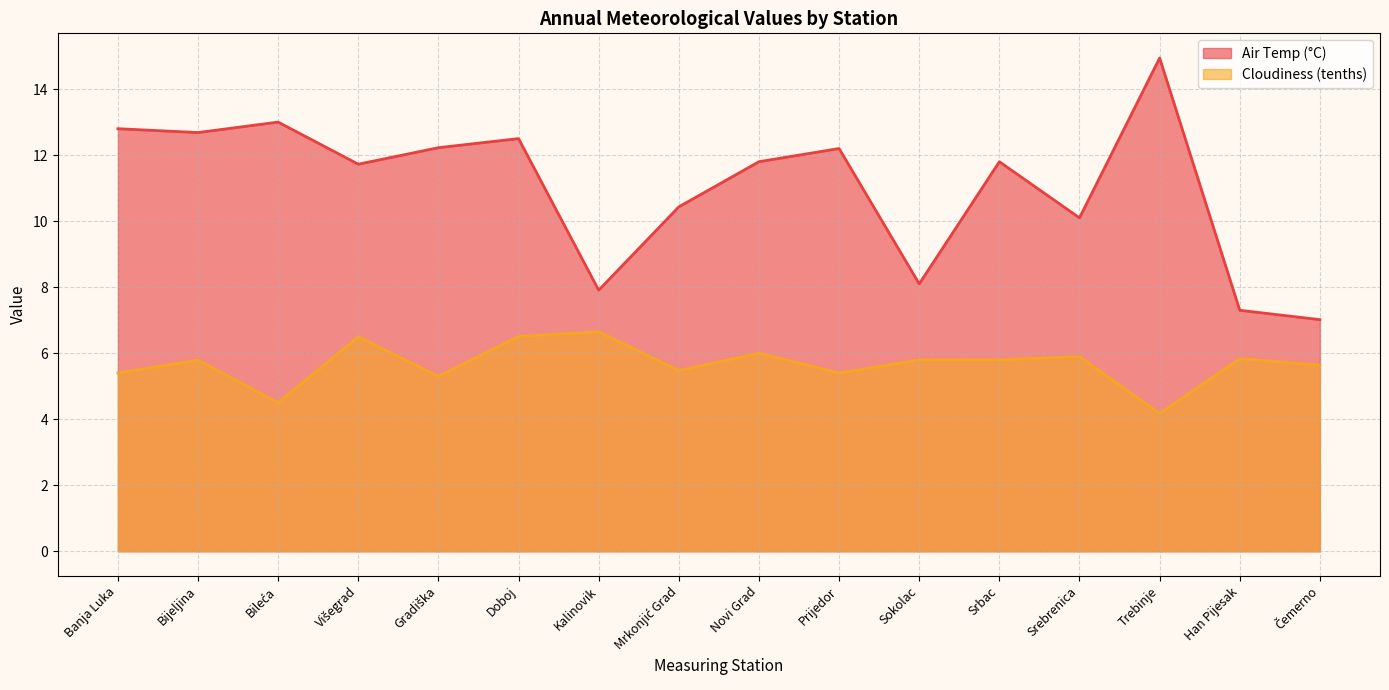

True or false: Cloudiness (tenths) and Air Temp (°C) intersect in this chart.

False